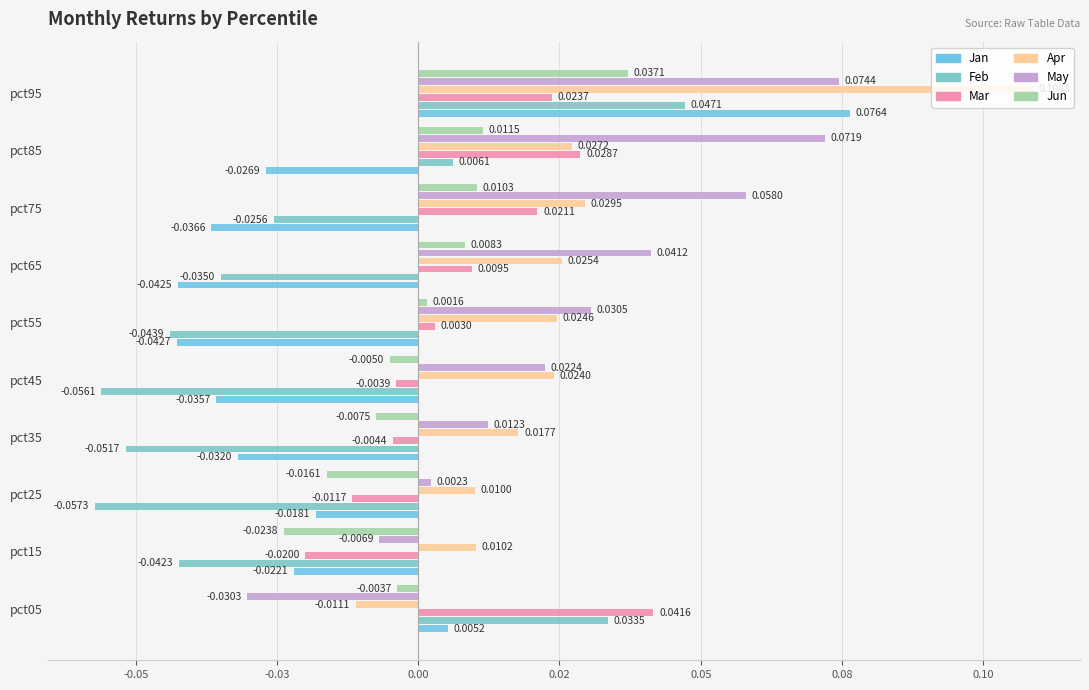

What is the difference between the maximum and minimum values in the May series?

0.1